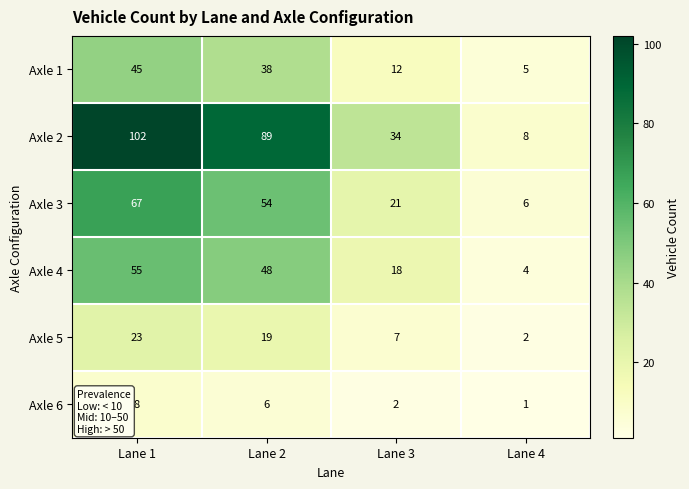

What is the difference between the highest and lowest values at Lane 2?

83